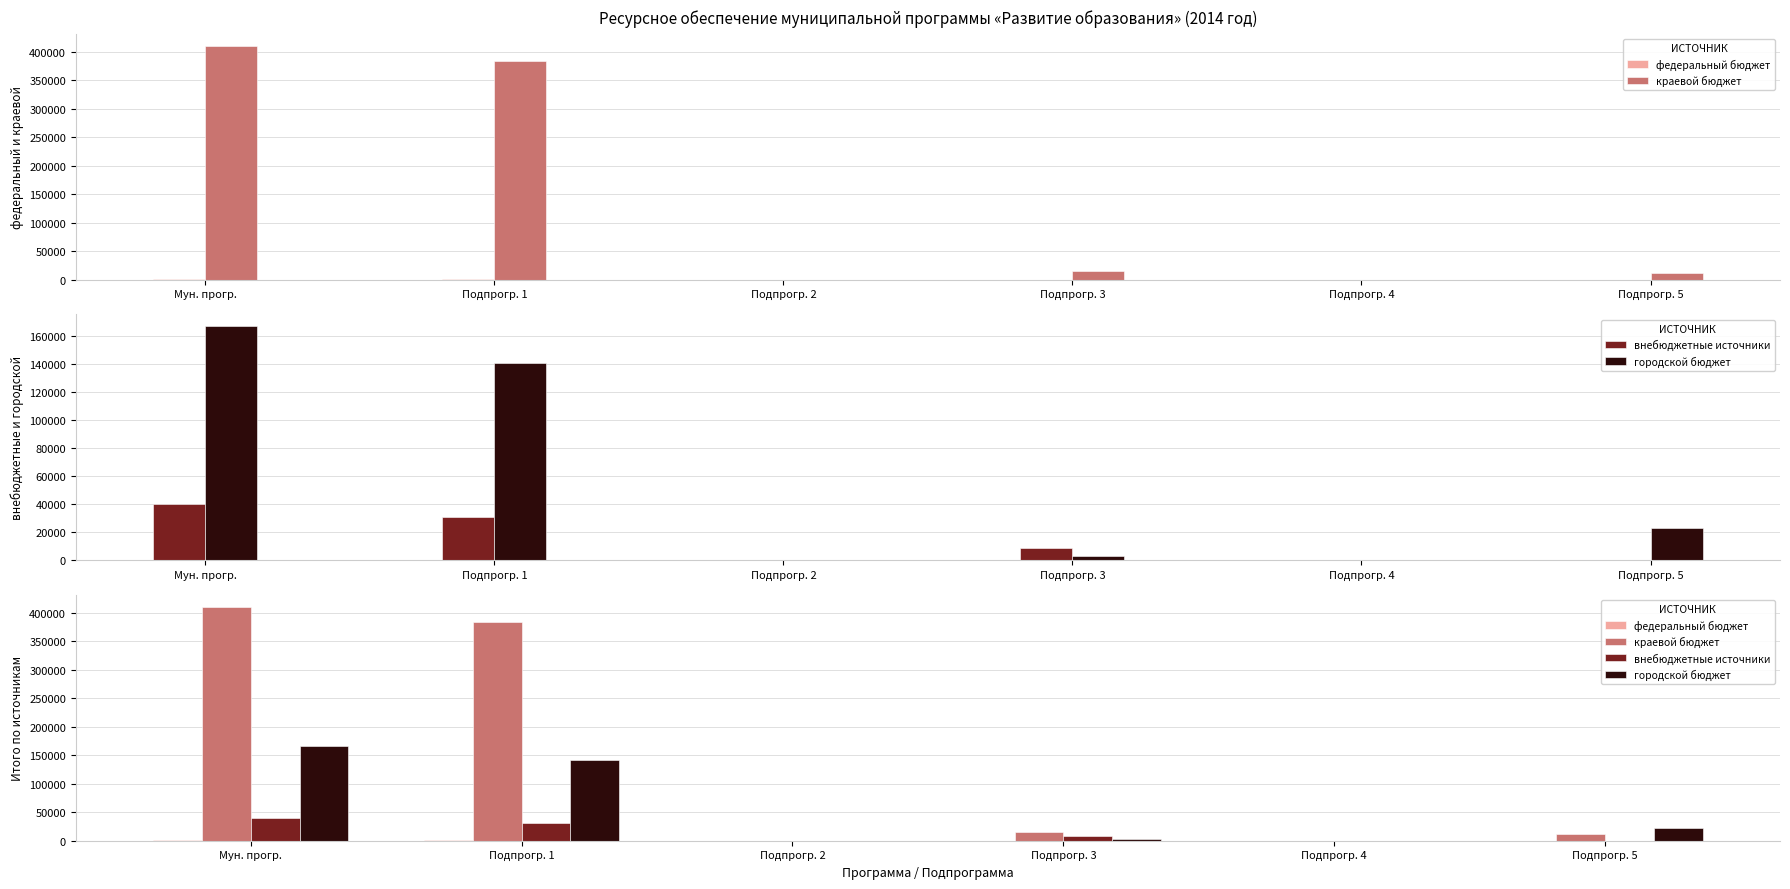

Reading left to right, extract all data points from this chart.

федеральный бюджет: Мун. прогр.=1630.8	Подпрогр. 1=1630.8	Подпрогр. 2=0.0	Подпрогр. 3=0.0	Подпрогр. 4=0.0	Подпрогр. 5=0.0
краевой бюджет: Мун. прогр.=411087.7	Подпрогр. 1=384171.1	Подпрогр. 2=0.0	Подпрогр. 3=15747.8	Подпрогр. 4=0.0	Подпрогр. 5=11168.8
внебюджетные источники: Мун. прогр.=39979.8	Подпрогр. 1=30967.8	Подпрогр. 2=0.0	Подпрогр. 3=9012.0	Подпрогр. 4=0.0	Подпрогр. 5=0.0
городской бюджет: Мун. прогр.=167136.3	Подпрогр. 1=141034.2	Подпрогр. 2=50.0	Подпрогр. 3=2977.6	Подпрогр. 4=0.0	Подпрогр. 5=23074.4